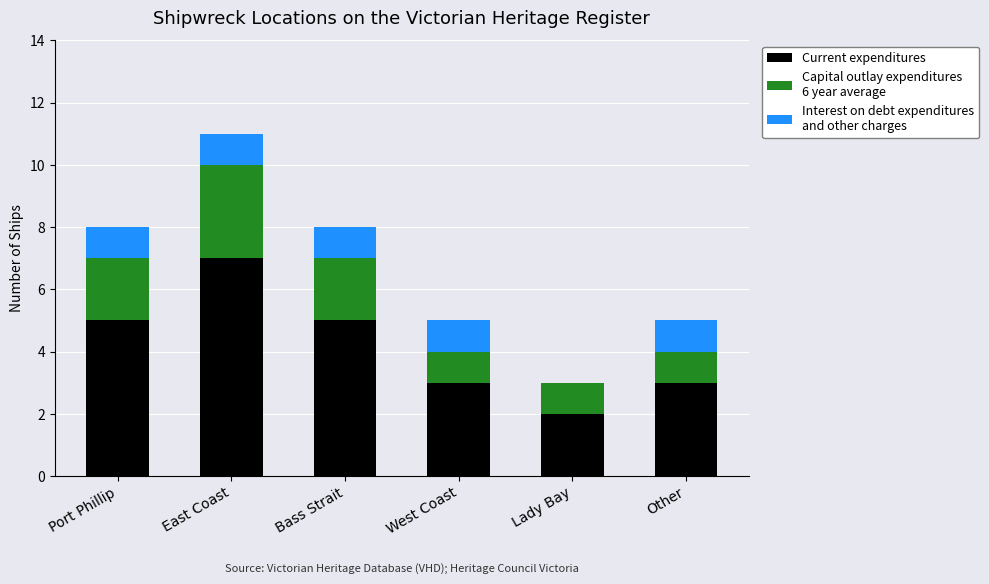

What is the total value across all series at Port Phillip?

8